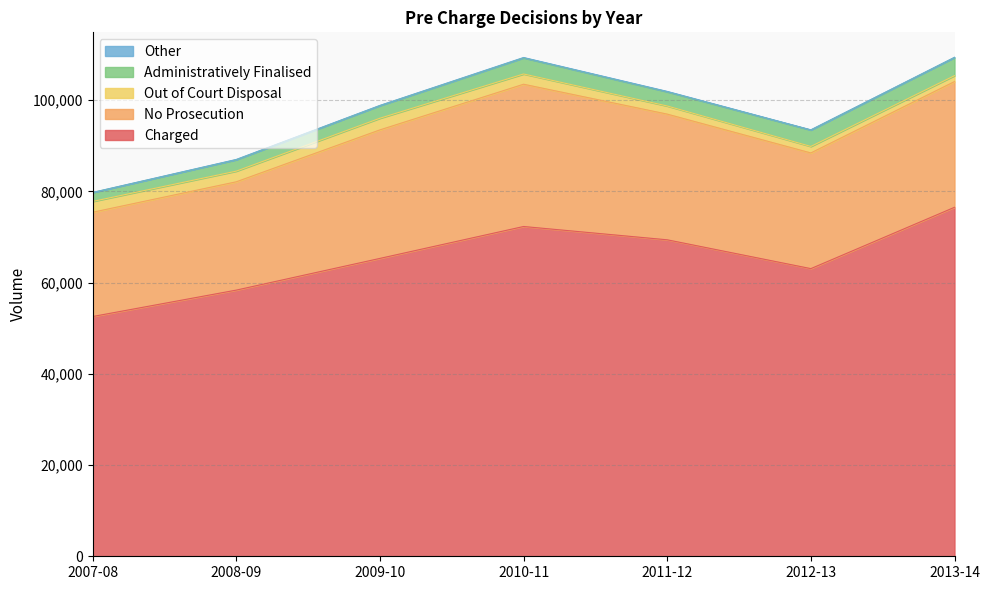

Does the chart display data point markers on the line(s)?

No